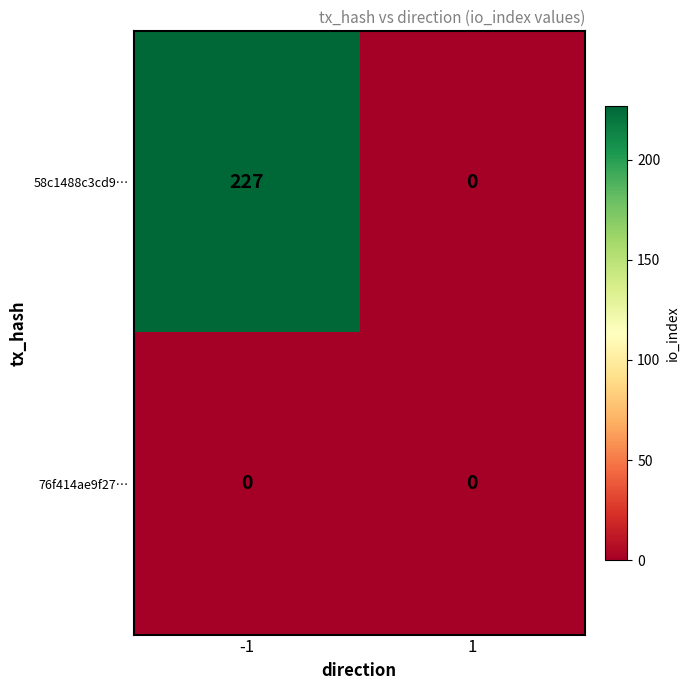

Between -1 and 1, which series saw the biggest shift?

58c1488c3cd9…